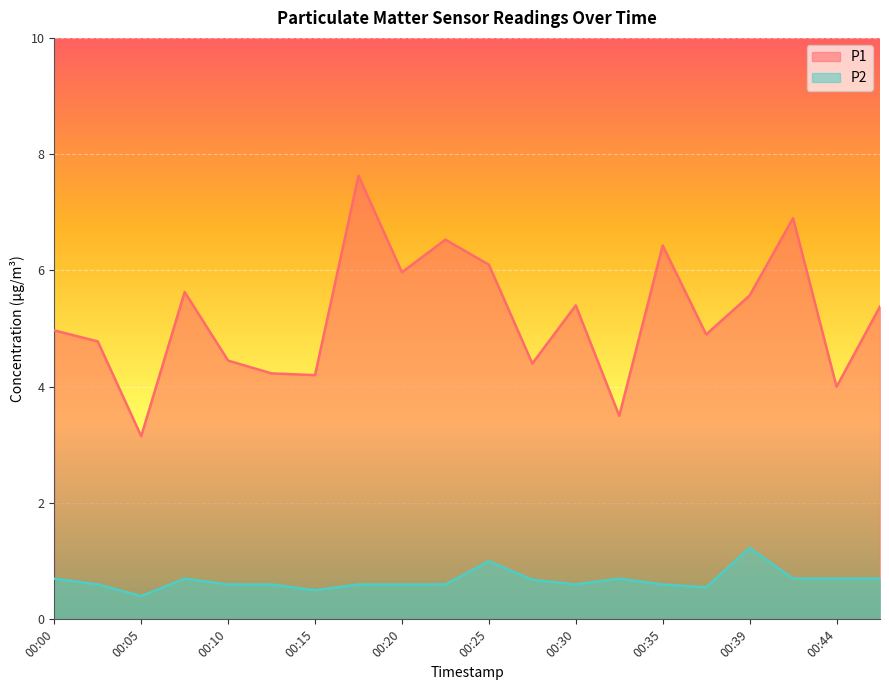

Is the value of P1 at 00:39 greater than the value of P2 at 00:25?

Yes